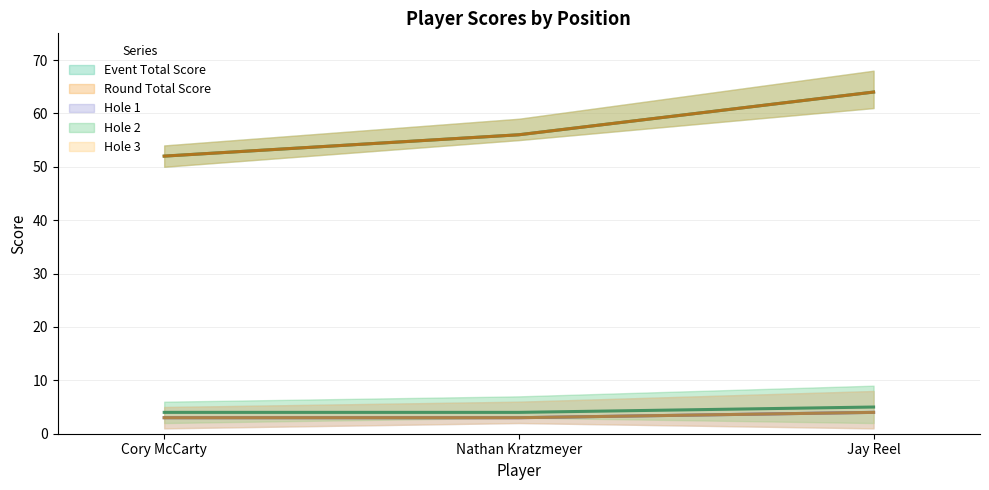

Reading right to left, transcribe all the data shown in this chart.

event_total_score: 64	56	52
round_total_score: 64	56	52
hole_1: 4	3	3
hole_2: 5	4	4
hole_3: 4	3	3